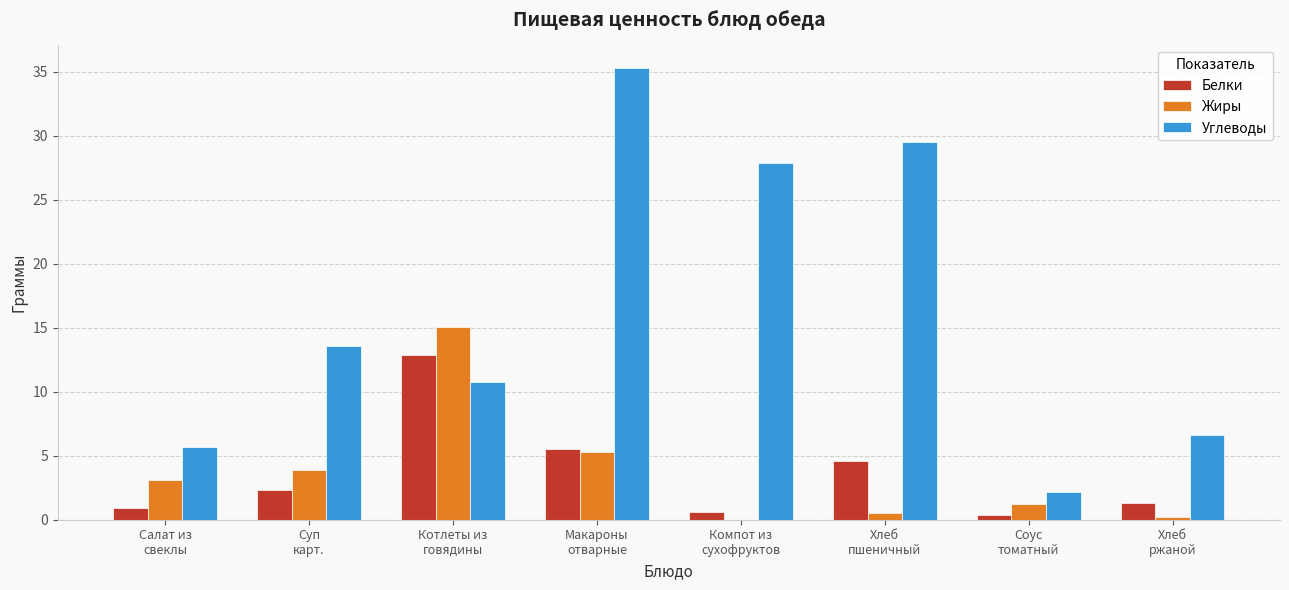

At which label does Жиры first exceed 3?

Салат из
свеклы